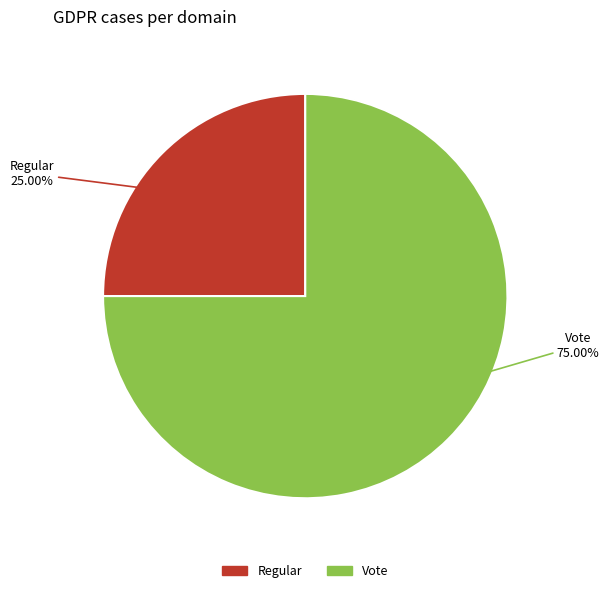

Does any single category account for the majority?

Yes